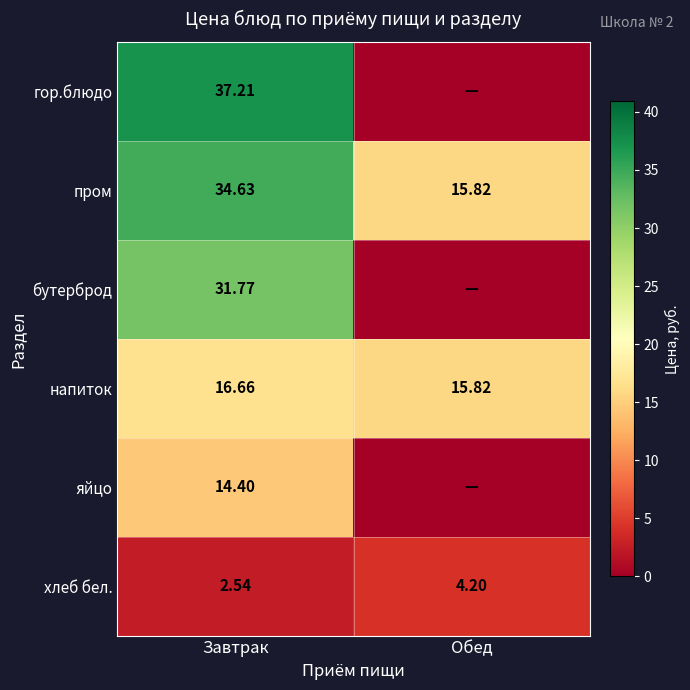

Which category has the lowest value in the напиток series?

Обед